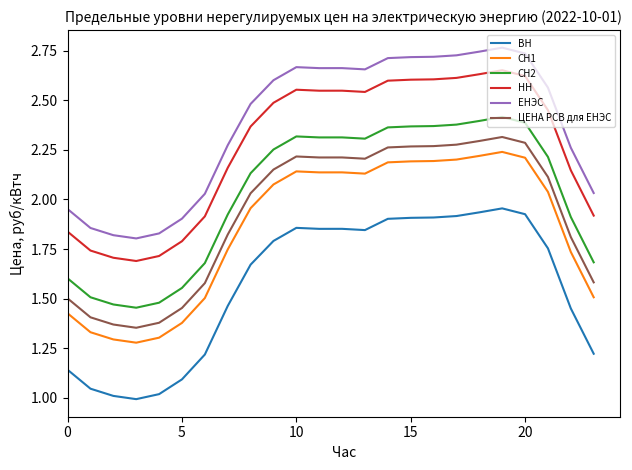

True or false: СН2 and ЦЕНА РСВ для ЕНЭС cross at least once.

False